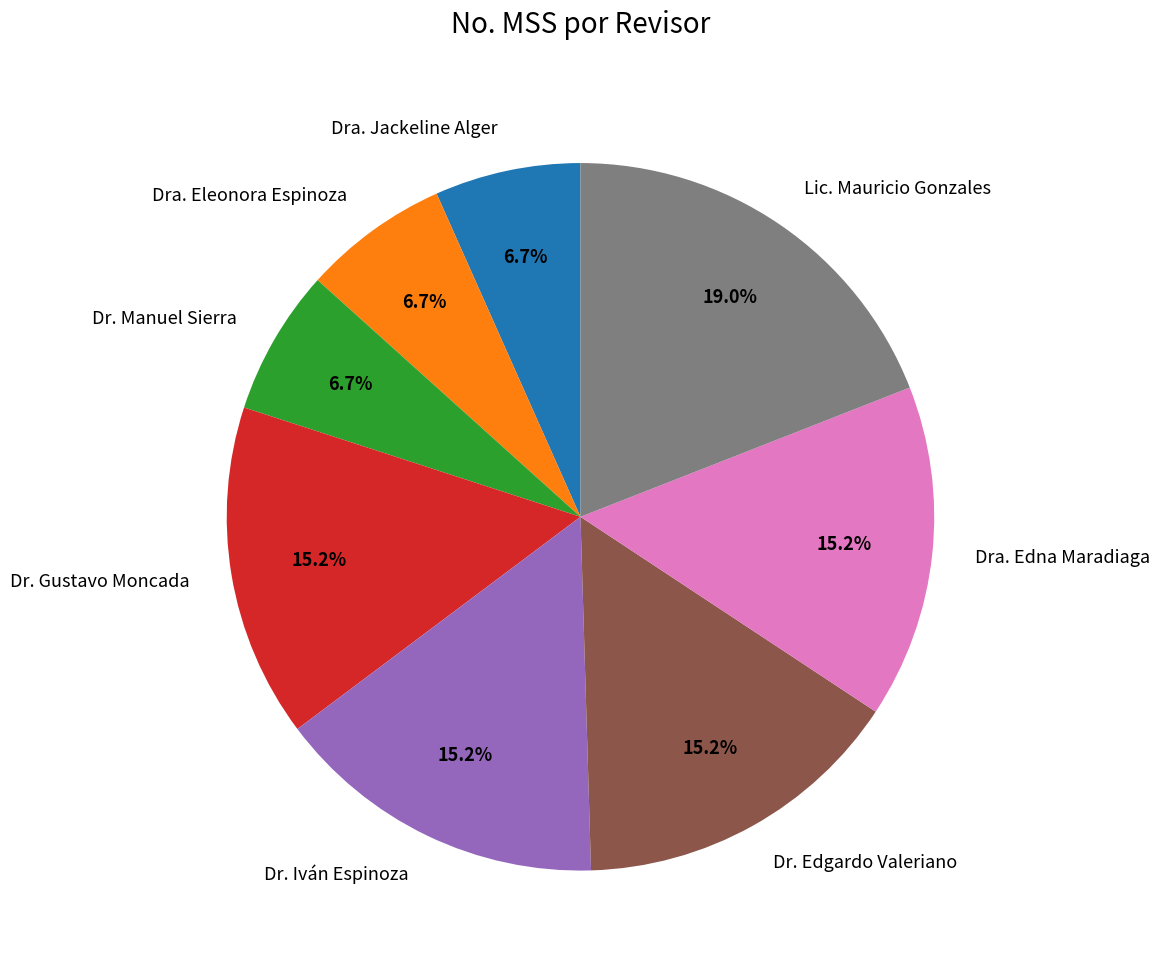

True or false: Dra. Edna Maradiaga accounts for 29% of the total.

False